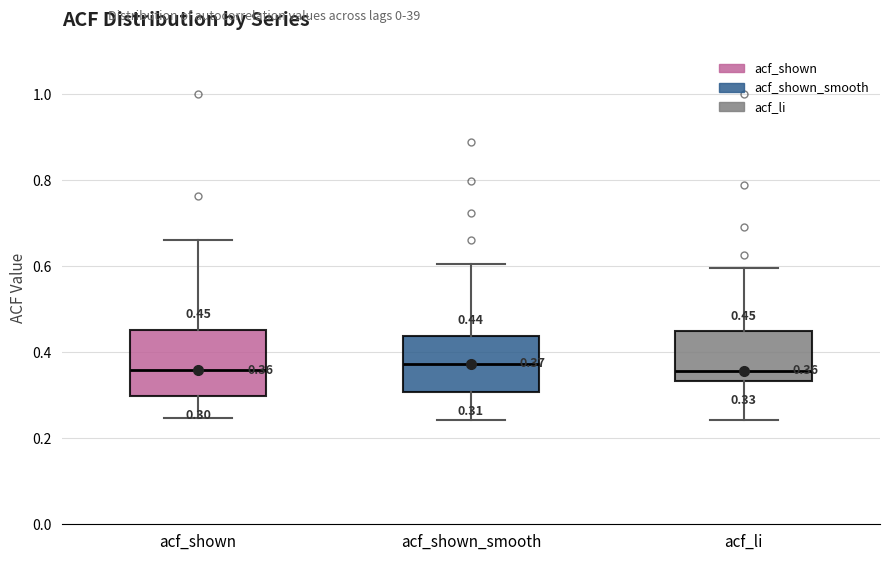

Comparing the boxes themselves (not the whiskers), which one is the tallest?

acf_shown